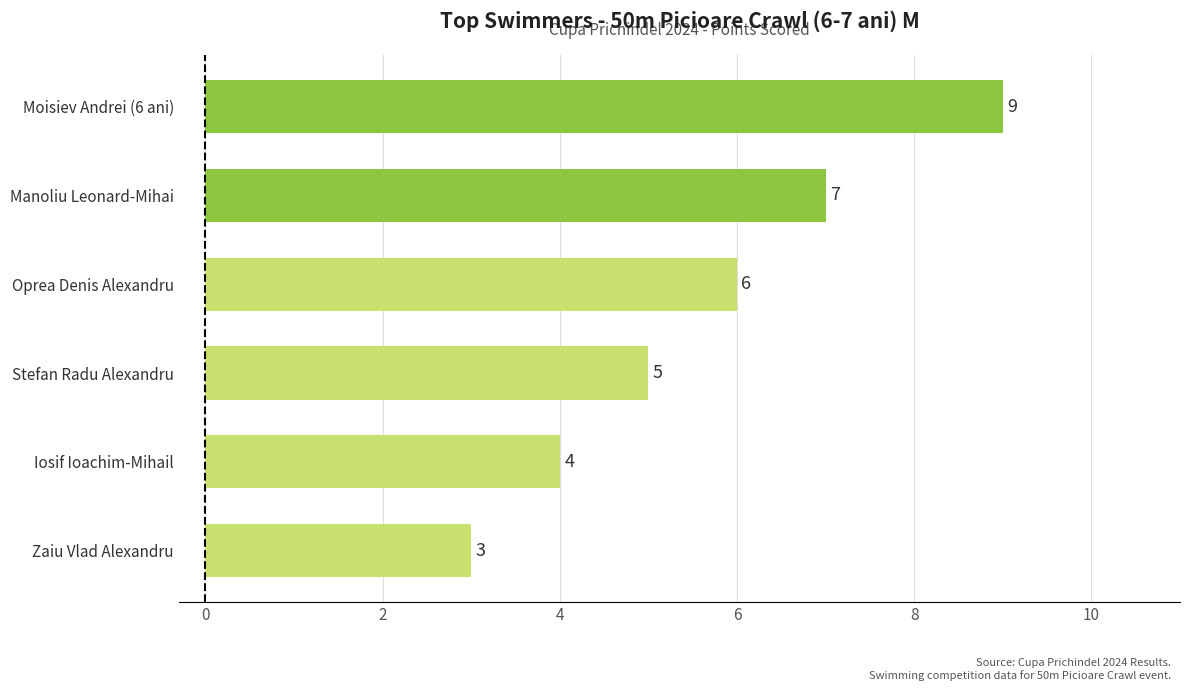

Rank the categories by value from lowest to highest.

Zaiu Vlad Alexandru, Iosif Ioachim-Mihail, Stefan Radu Alexandru, Oprea Denis Alexandru, Manoliu Leonard-Mihai, Moisiev Andrei (6 ani)